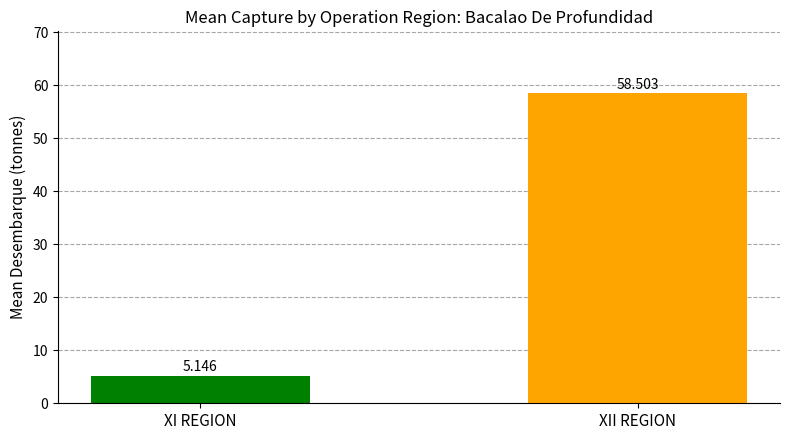

What value does the data have at XII REGION?

58.5